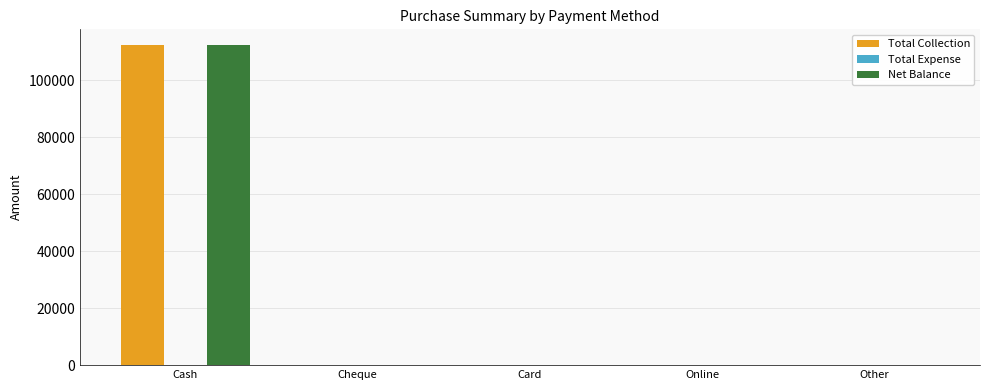

What is the sum of all Net Balance values?

112196